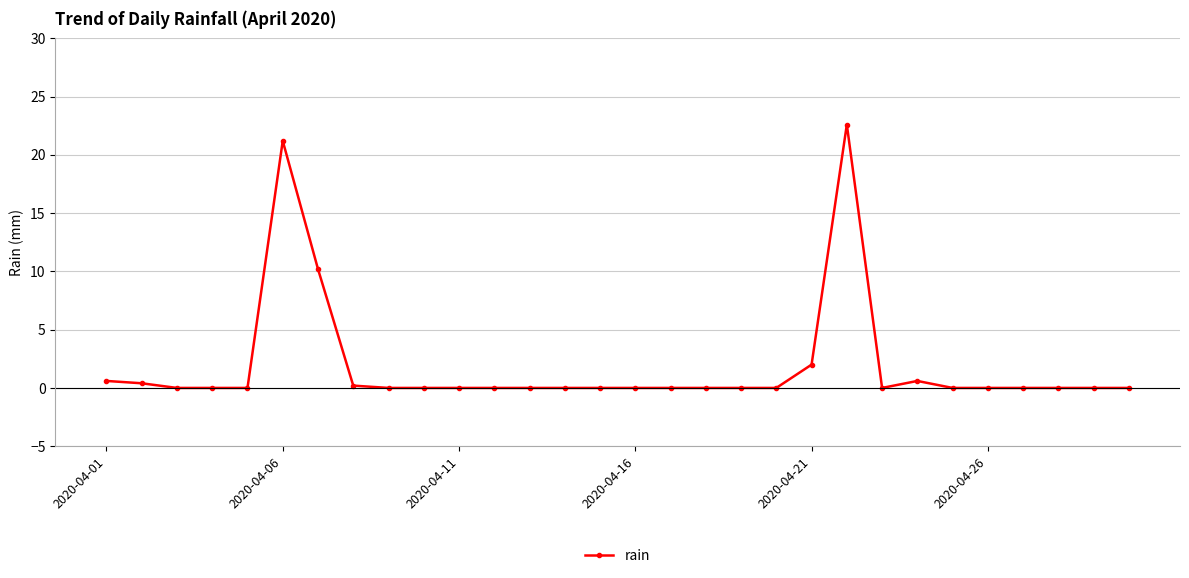

True or false: there are more than 1 points higher than both neighbors.

True